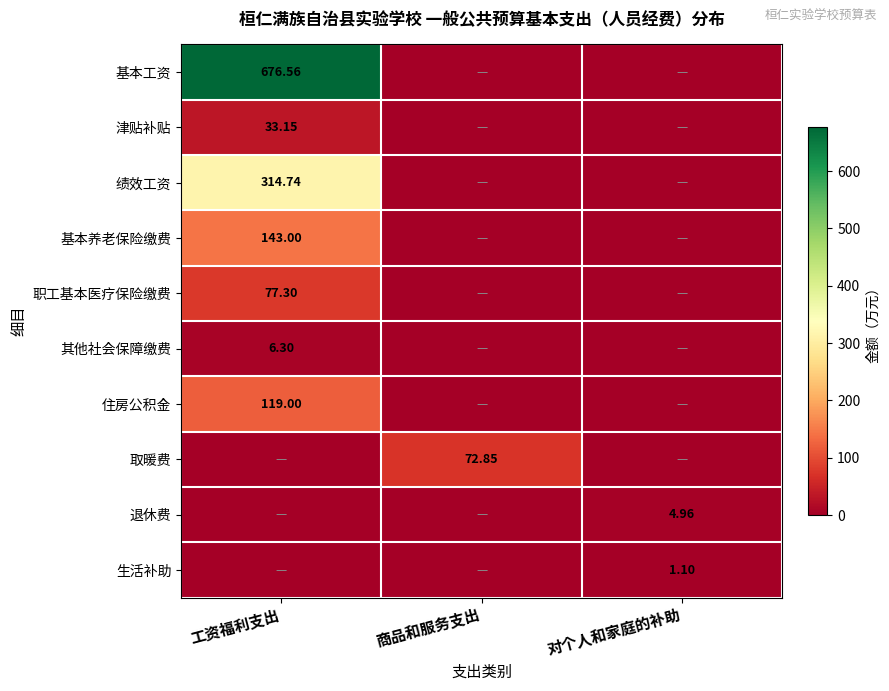

Count the number of categories in the chart.

3